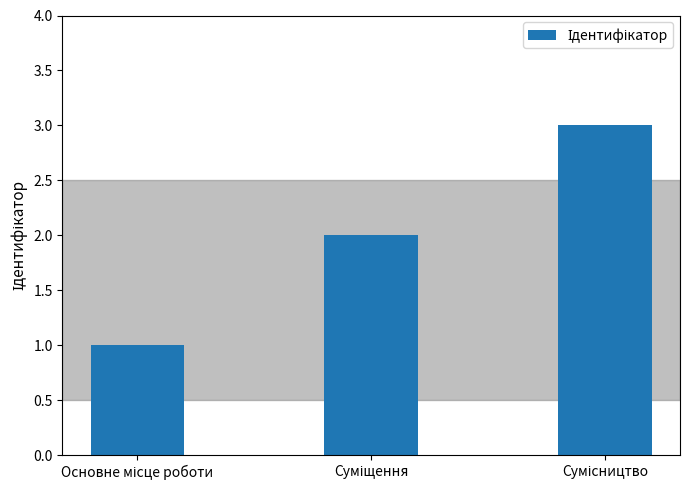

What is the maximum value shown in the chart?

3